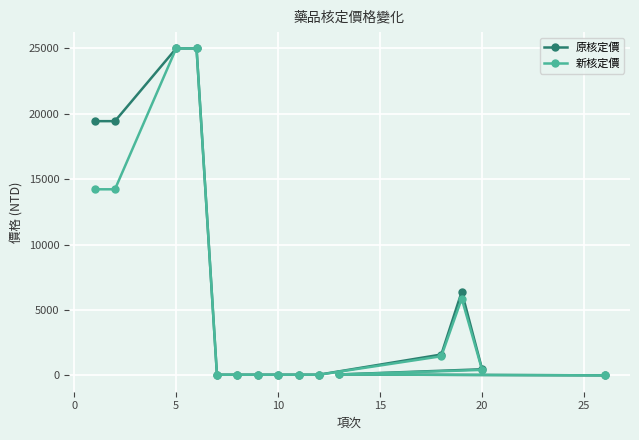

What is the maximum value shown in the chart?

25000.0